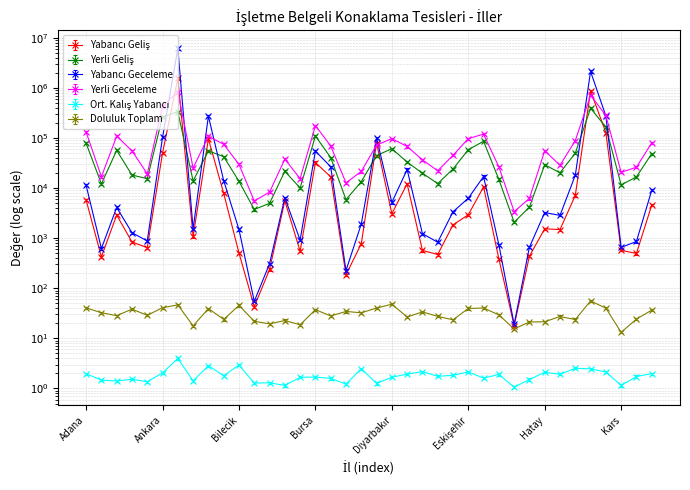

The Yerli Geceleme series shows 55502.0 at Ağrı. True or false?

True